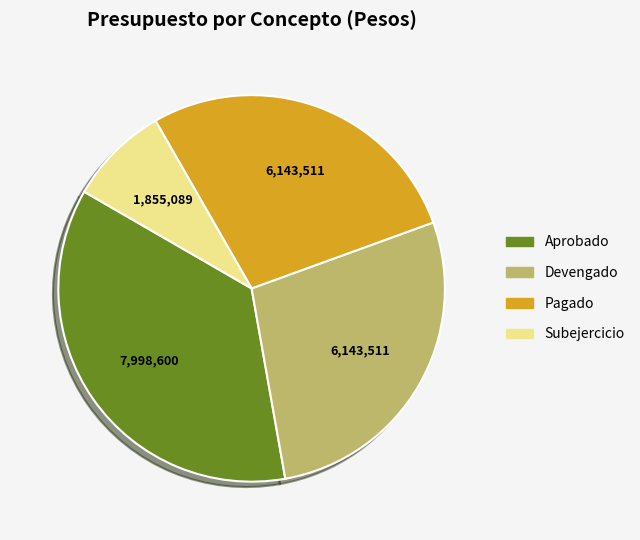

Which category has the smallest portion of the pie?

Subejercicio